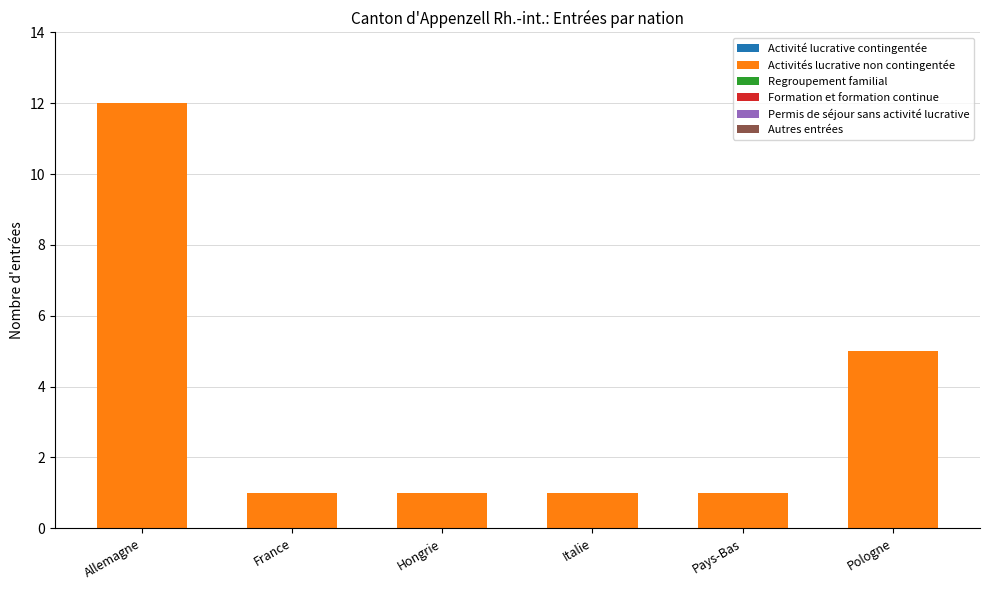

At which category does the chart reach its peak across all series?

Allemagne